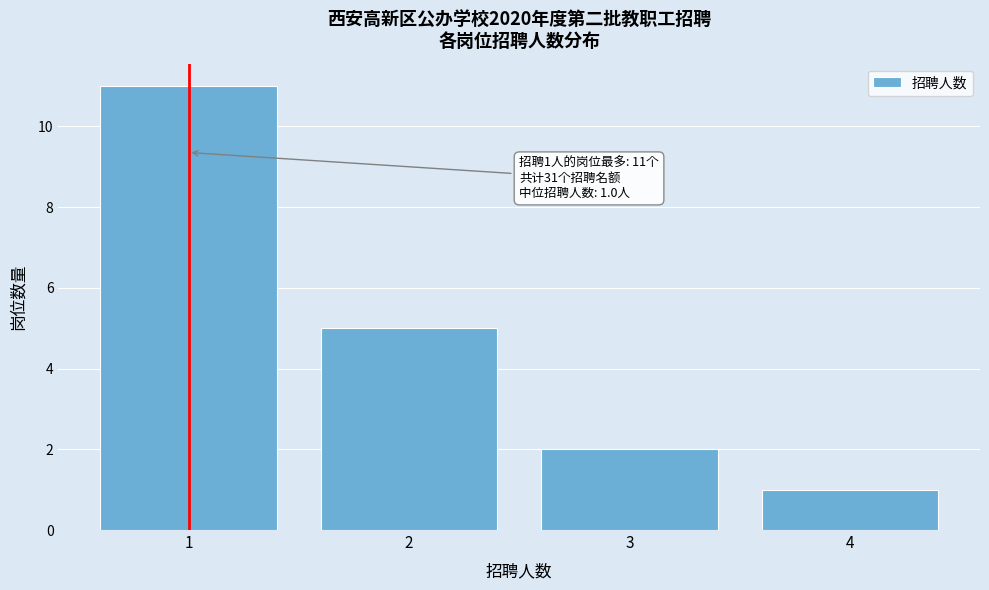

Which range on the x-axis has the tallest bar?

0.5 to 1.5